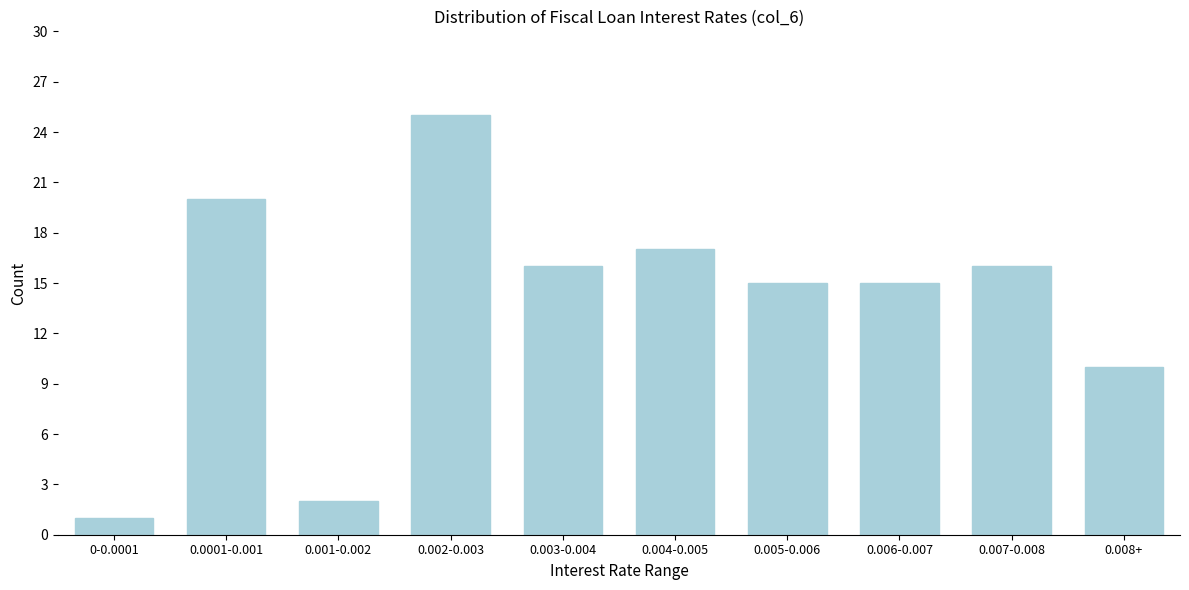

Reading left to right, list all the values displayed in this chart.

0-0.0001=1	0.0001-0.001=20	0.001-0.002=2	0.002-0.003=25	0.003-0.004=16	0.004-0.005=17	0.005-0.006=15	0.006-0.007=15	0.007-0.008=16	0.008+=10